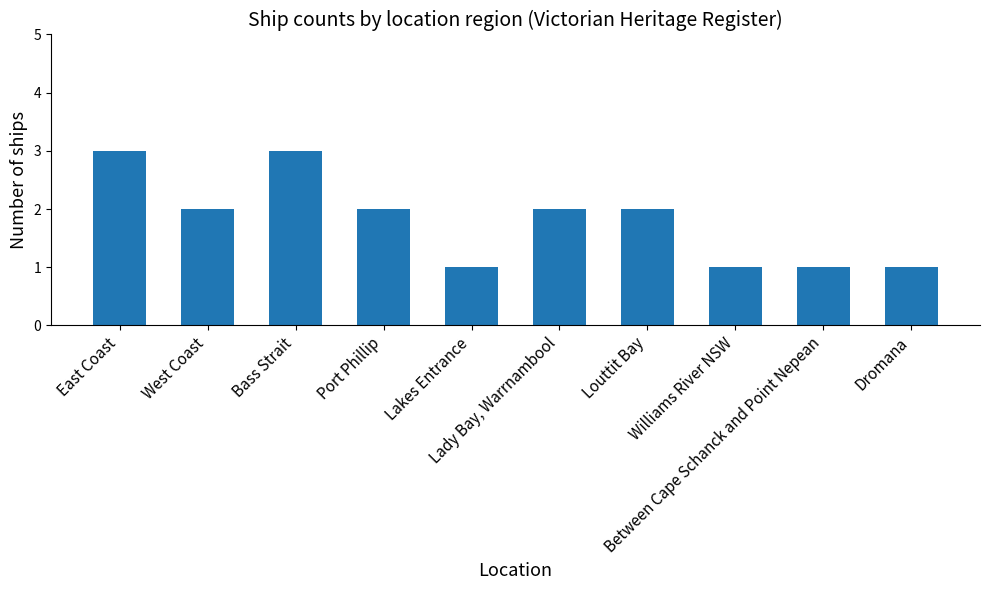

Reading right to left, transcribe all the data shown in this chart.

Dromana=1	Between Cape Schanck and Point Nepean=1	Williams River NSW=1	Louttit Bay=2	Lady Bay, Warrnambool=2	Lakes Entrance=1	Port Phillip=2	Bass Strait=3	West Coast=2	East Coast=3